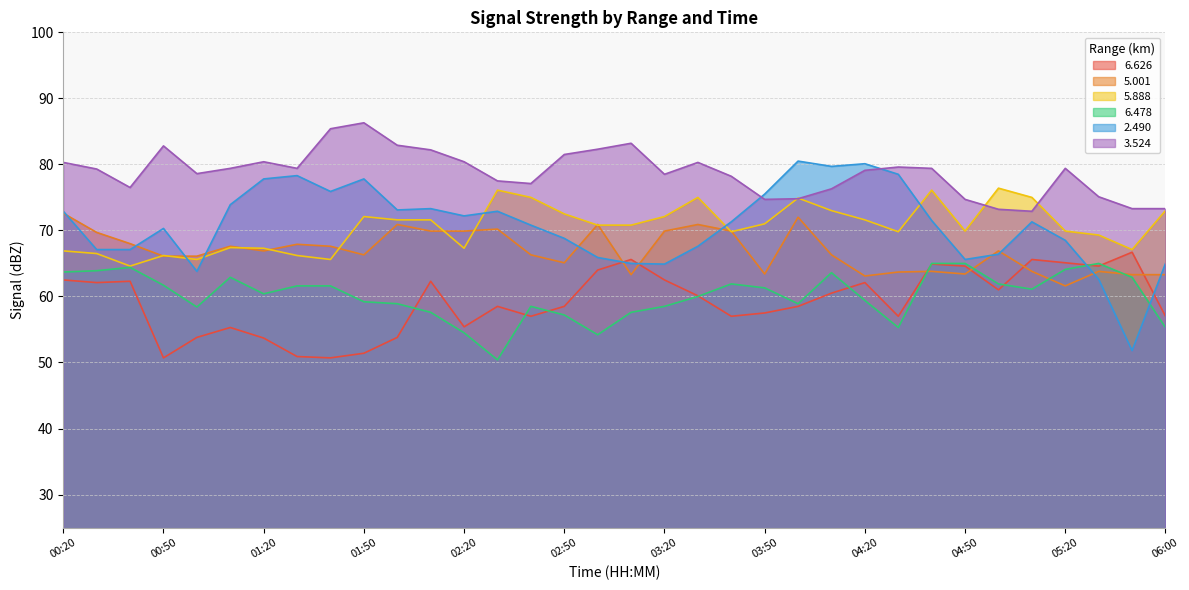

True or false:   6.478 and   3.524 intersect in this chart.

False